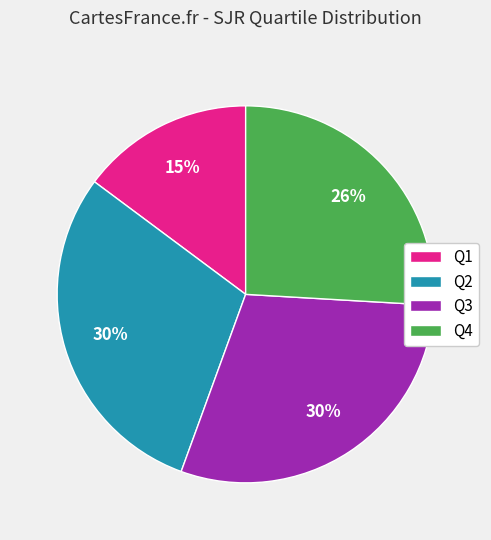

Which slice is the smallest?

Q1